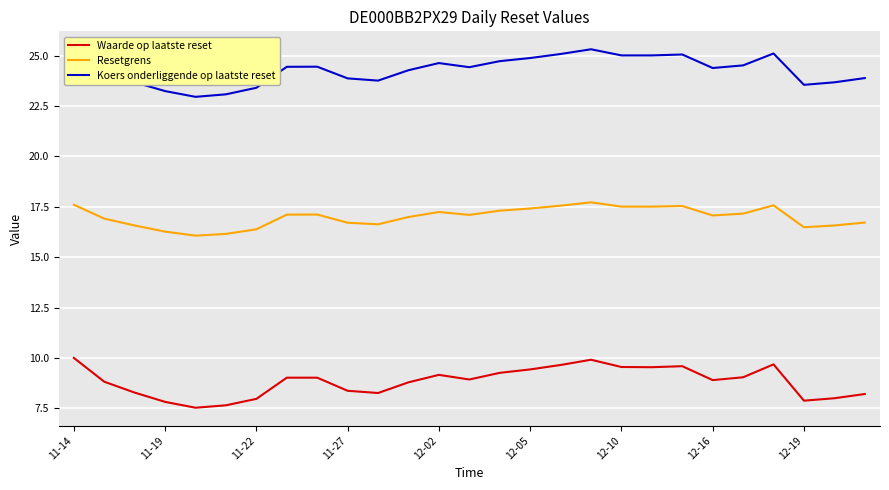

List the series in order of their peak value, highest first.

Koers onderliggende op laatste reset, Resetgrens, Waarde op laatste reset